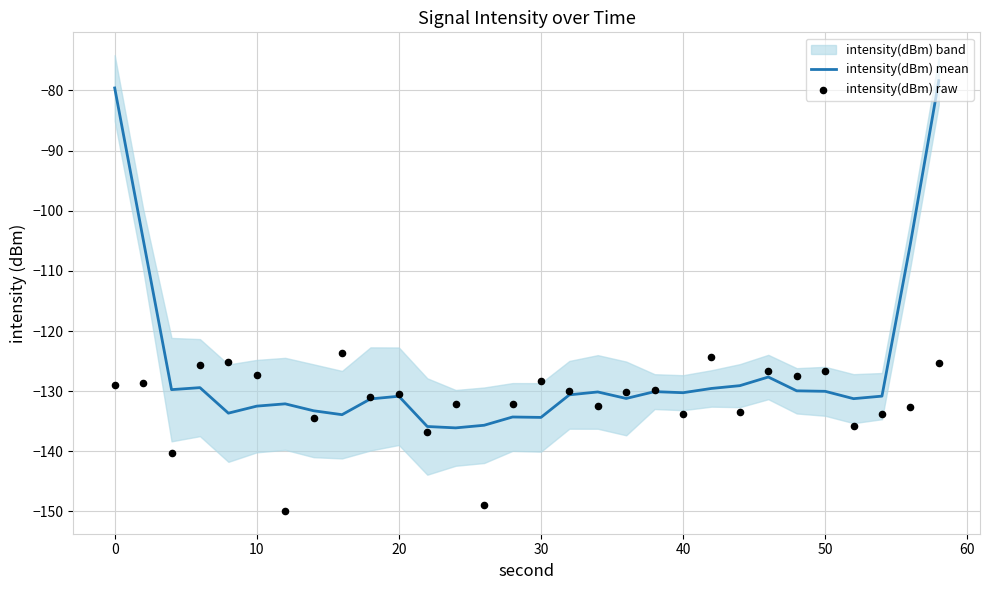

What is the highest value of the intensity(dBm) mean series?

-78.4